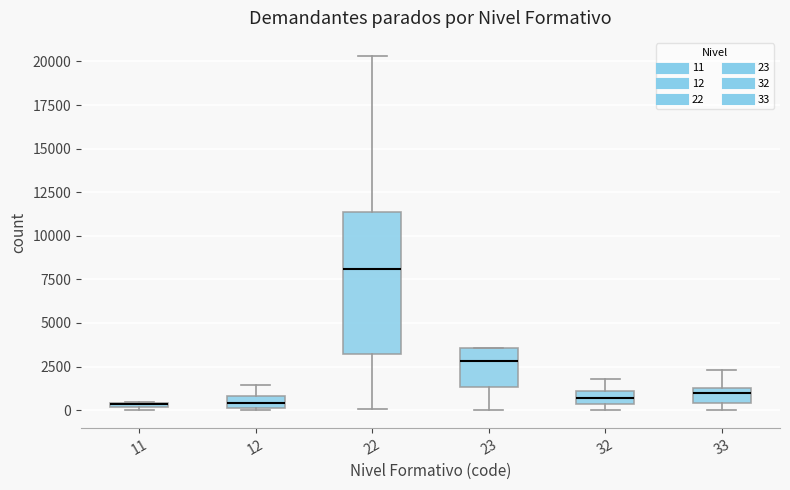

Which box's median line is the highest?

22